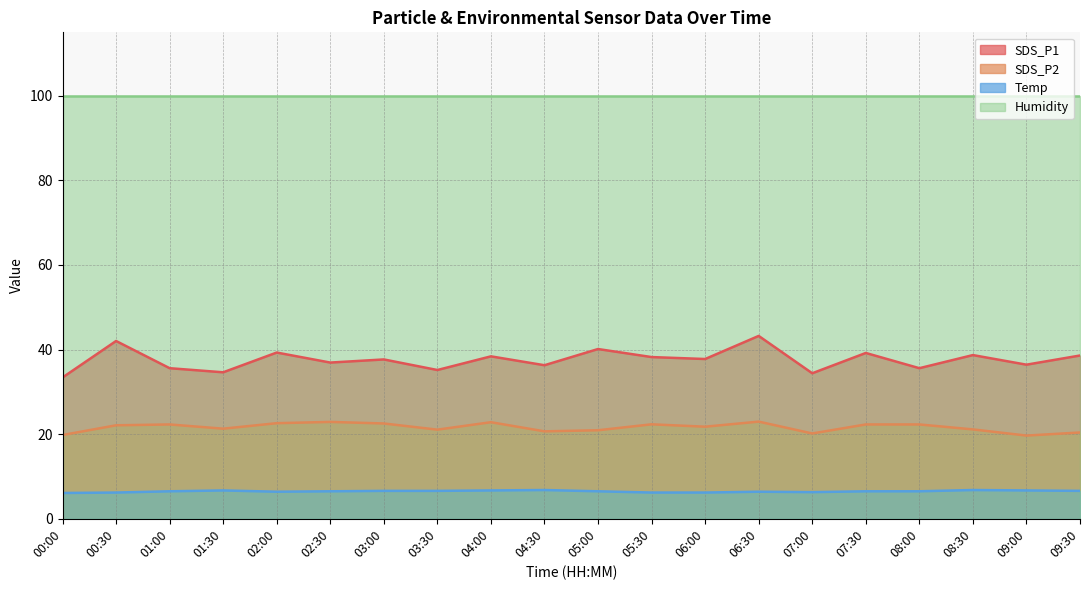

True or false: Temp has more than 0 interior local peaks.

True